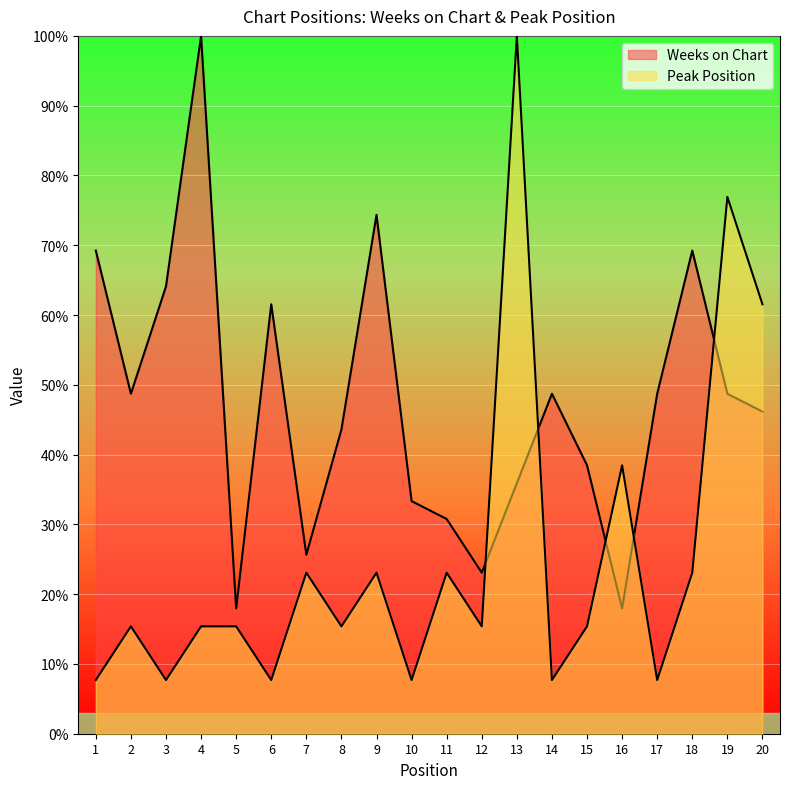

Reading left to right, what are all the values shown in this chart?

Weeks on Chart: 1=69.2	2=48.7	3=64.1	4=100.0	5=17.9	6=61.5	7=25.6	8=43.6	9=74.4	10=33.3	11=30.8	12=23.1	13=35.9	14=48.7	15=38.5	16=17.9	17=48.7	18=69.2	19=48.7	20=46.2
Peak Position: 1=7.7	2=15.4	3=7.7	4=15.4	5=15.4	6=7.7	7=23.1	8=15.4	9=23.1	10=7.7	11=23.1	12=15.4	13=100.0	14=7.7	15=15.4	16=38.5	17=7.7	18=23.1	19=76.9	20=61.5